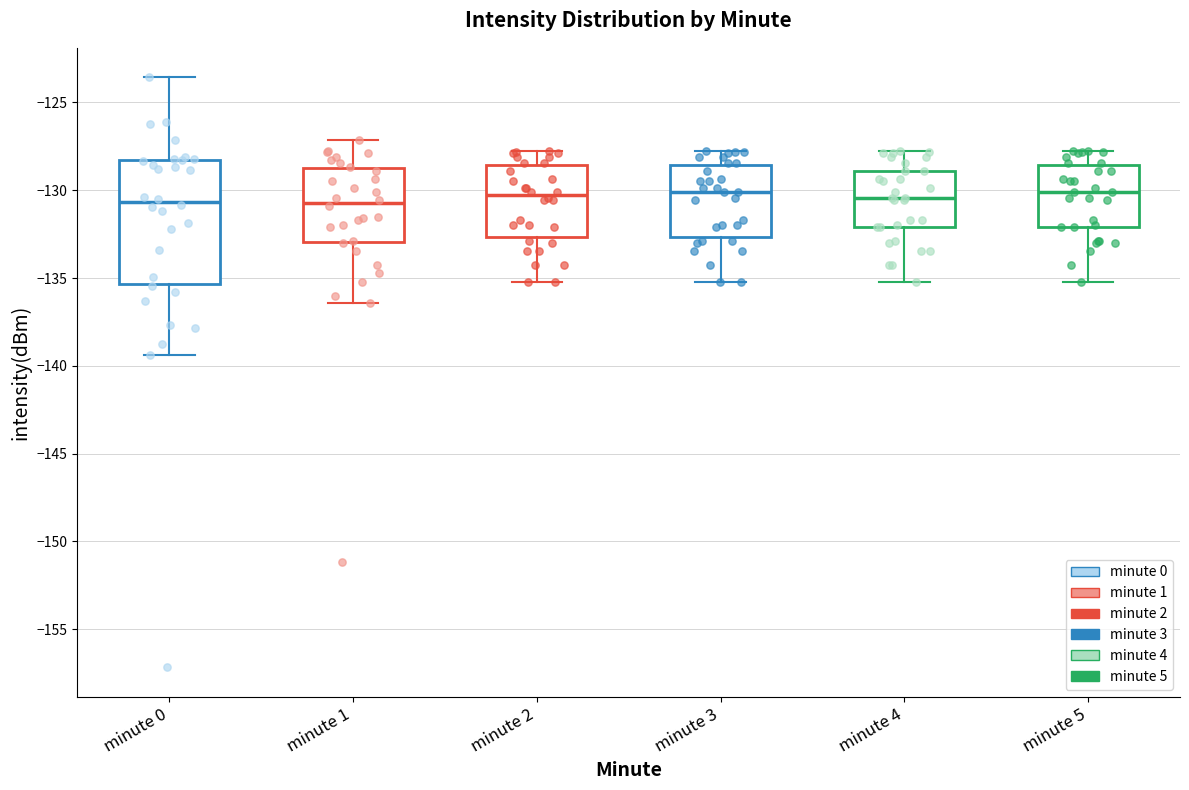

Reading left to right, transcribe this box plot: for each box, give where its median line is, the range the box spans, and where its two whiskers end, as read against the y-axis. The values are not printed on the chart, so give them approximately, as read against the axis.

minute 0: median -130.5, box -135.5 to -128.5, whiskers -139.5 to -123.5
minute 1: median -130.5, box -133.0 to -129.0, whiskers -136.5 to -127.0
minute 2: median -130.5, box -132.5 to -128.5, whiskers -135.0 to -128.0
minute 3: median -130.0, box -132.5 to -128.5, whiskers -135.0 to -128.0
minute 4: median -130.5, box -132.0 to -129.0, whiskers -135.0 to -128.0
minute 5: median -130.0, box -132.0 to -128.5, whiskers -135.0 to -128.0